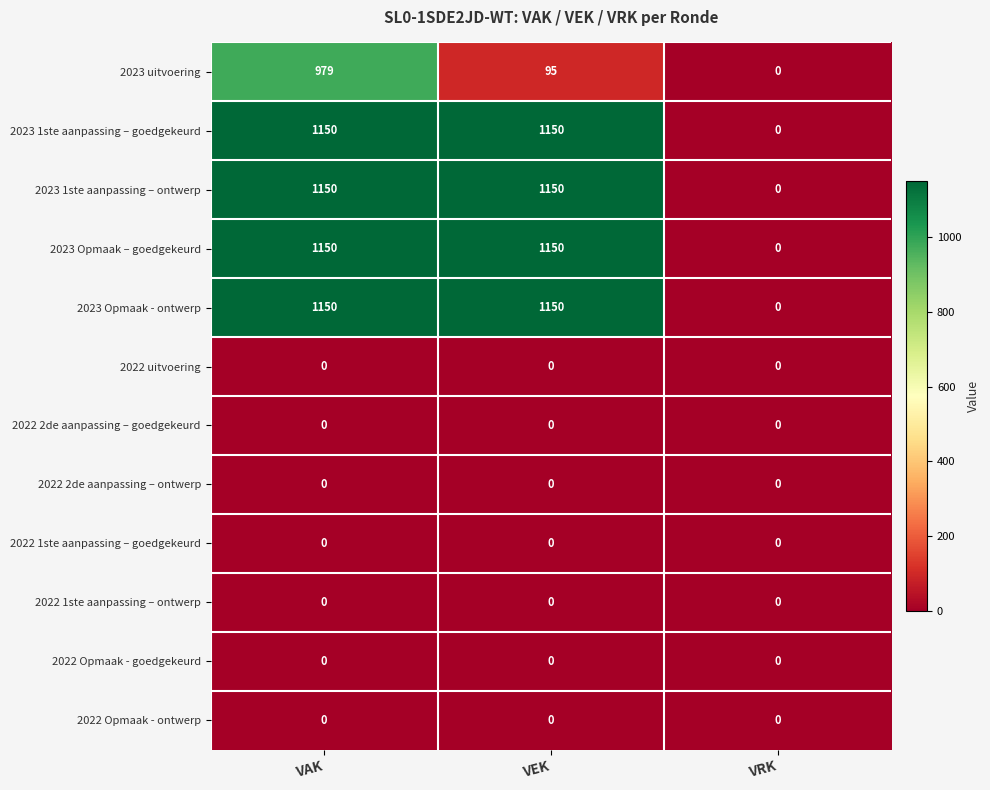

What is the difference between the highest and lowest values at VEK?

1150